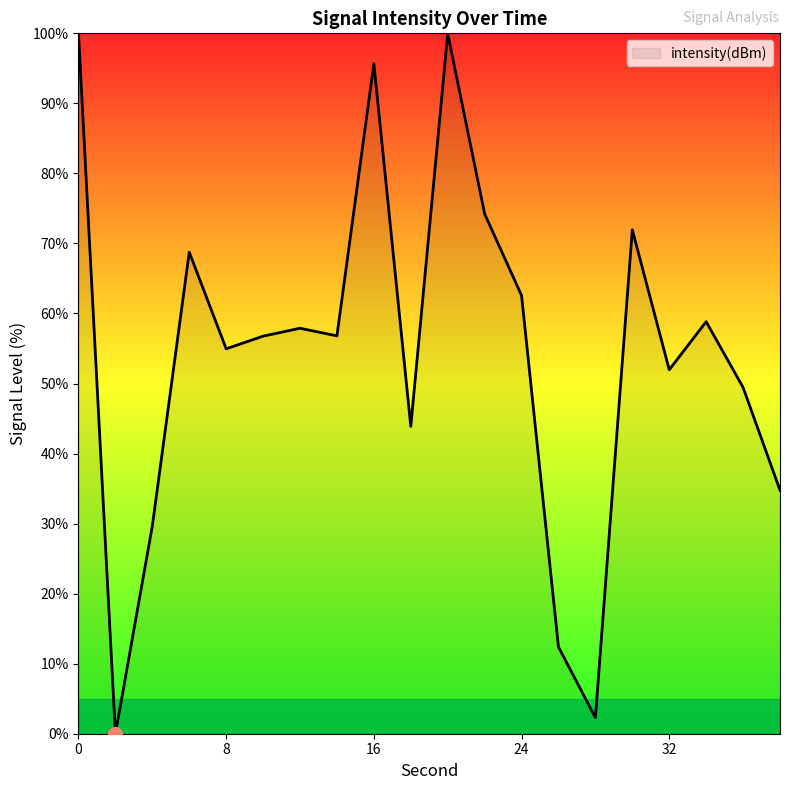

What is the difference between the maximum and minimum values?

100.0